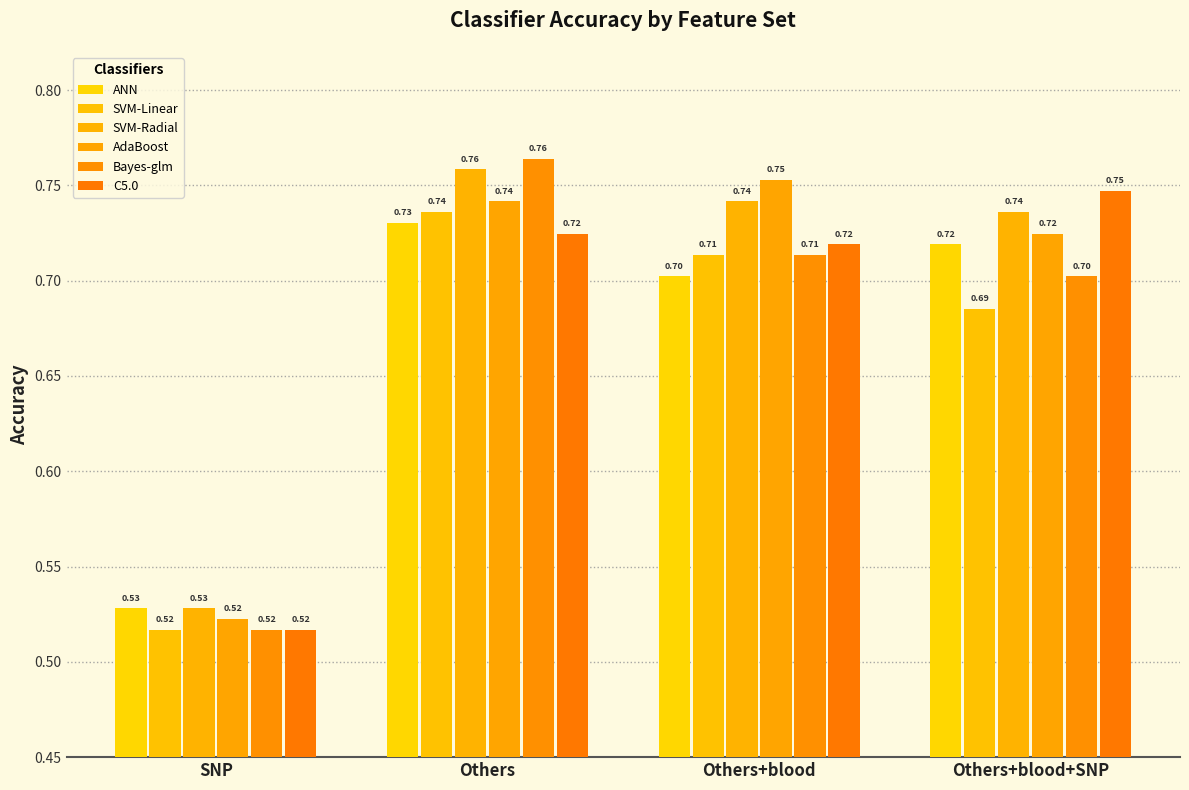

What is the sum of the Bayes-glm values at Others and Others+blood+SNP?

1.5